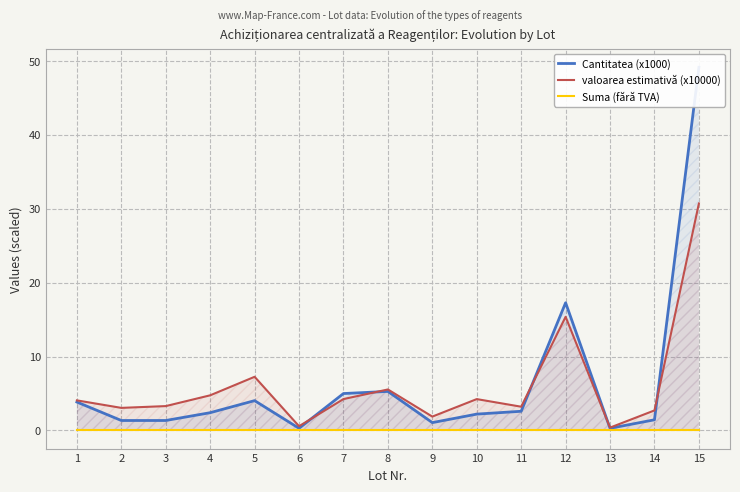

Count the number of categories in the chart.

15